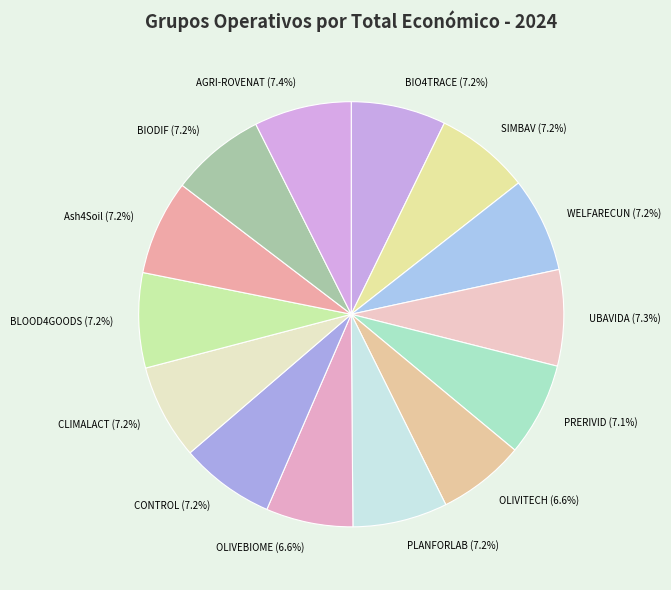

The PRERIVID slice represents 7% of the pie. True or false?

True